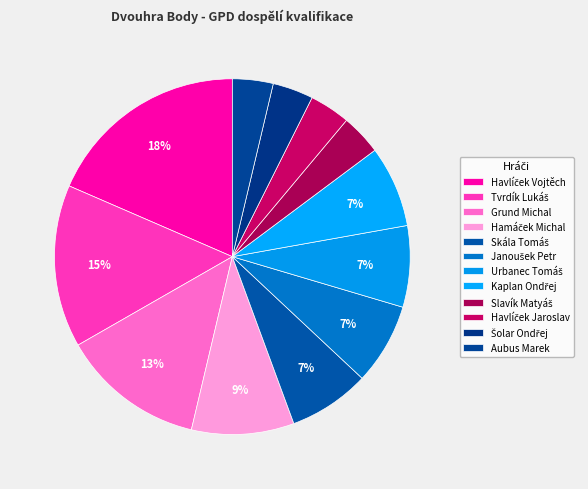

How many segments does this pie chart have?

12